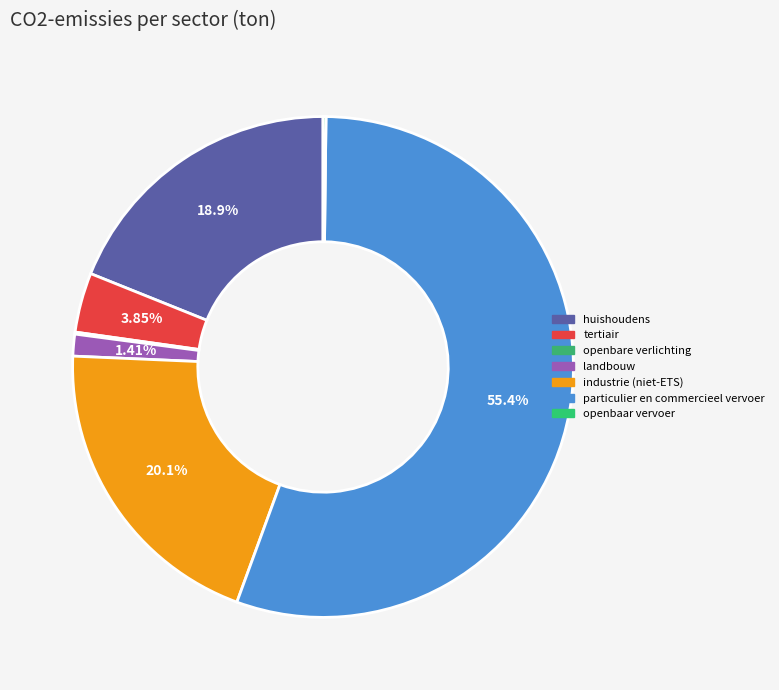

Count the number of slices in the pie.

7